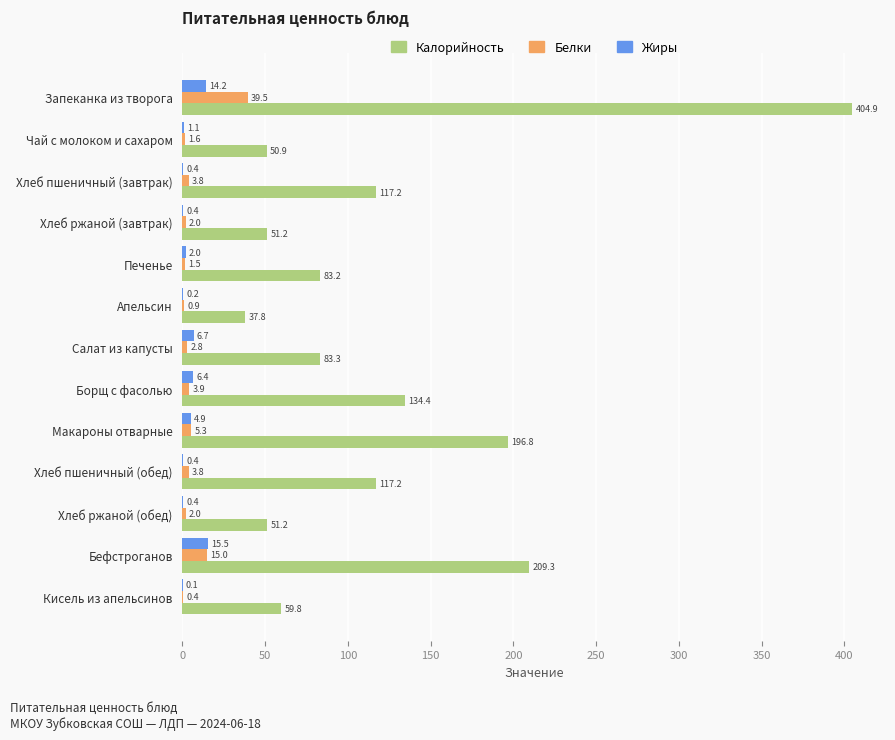

The Белки series shows 2.0 at Хлеб ржаной (обед). True or false?

True